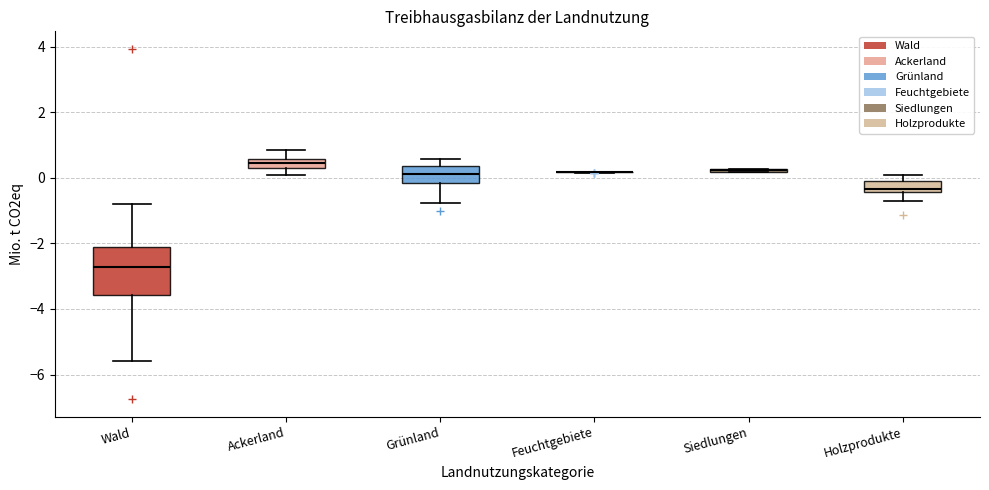

Comparing the boxes themselves (not the whiskers), which one is the tallest?

Wald